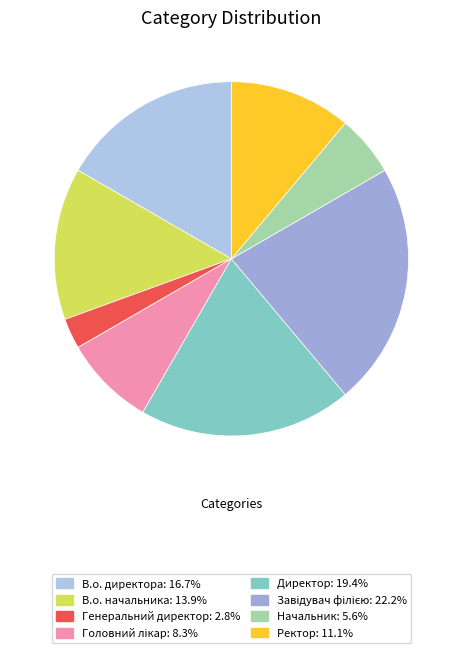

Rank the categories by value from lowest to highest.

Генеральний директор, Начальник, Головний лікар, Ректор, В.о. начальника, В.о. директора, Директор, Завідувач філією